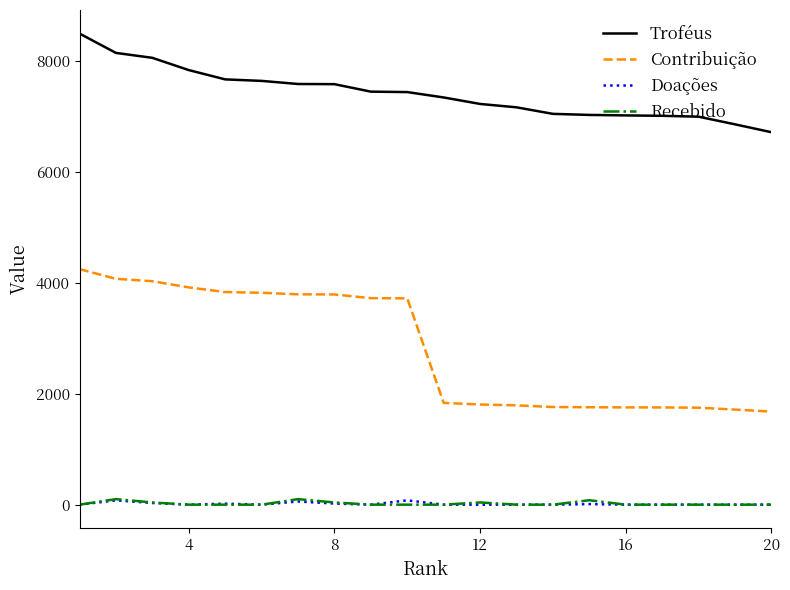

At how many categories does at least one series exceed 3481?

20